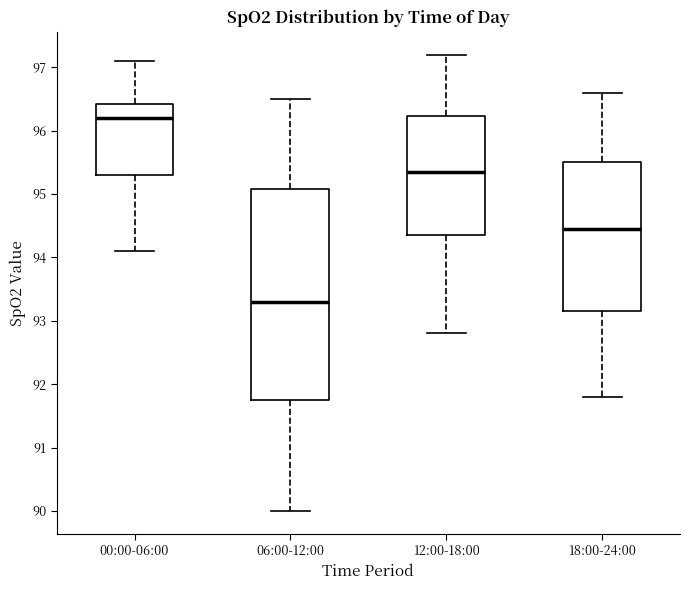

Comparing the boxes themselves (not the whiskers), which one is the tallest?

06:00-12:00